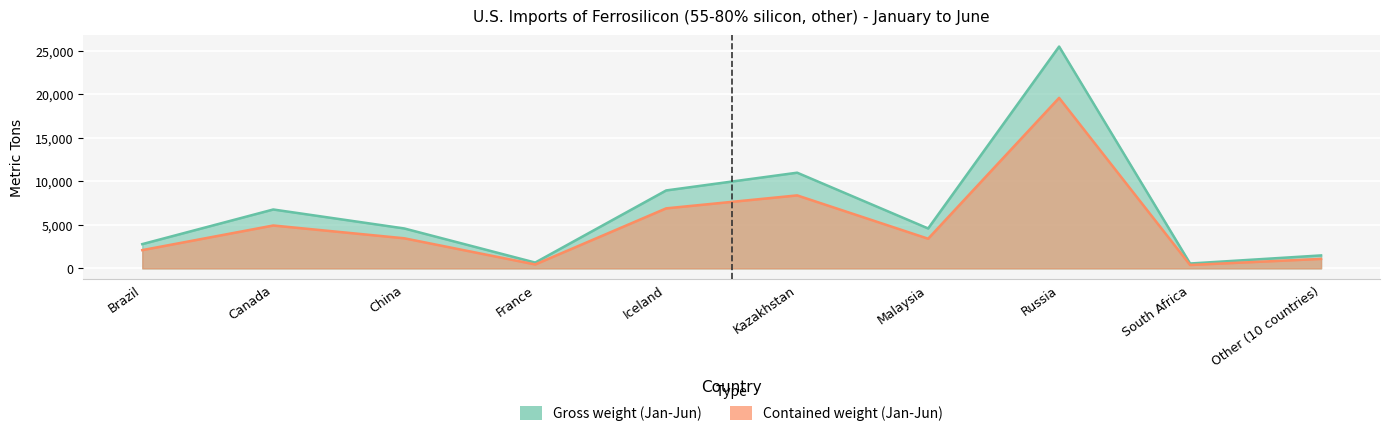

Reading left to right, list all the values displayed in this chart.

Gross weight (Jan-Jun): 2790	6770	4590	668	8960	11000	4590	25500	560	1490
Contained weight (Jan-Jun): 2100	4930	3460	452	6900	8390	3410	19600	392	1090